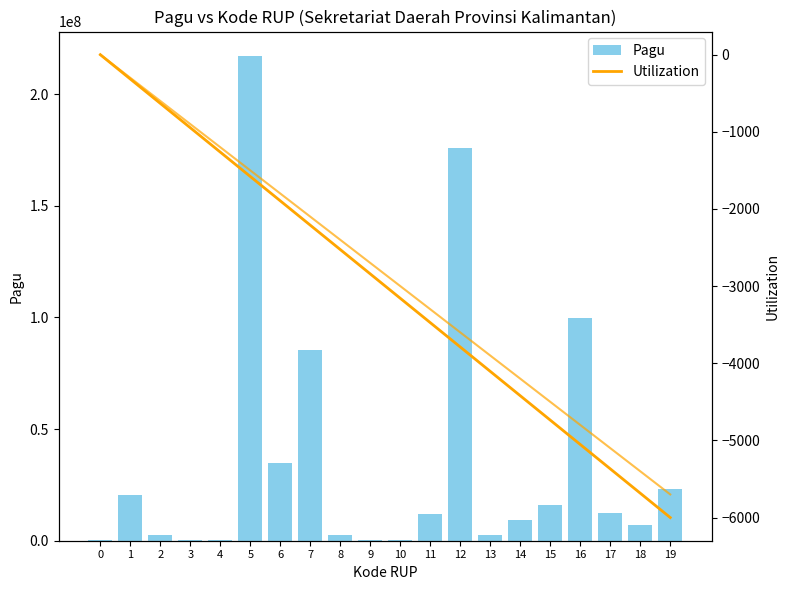

What value does the Utilization series have at 13?

-4105.3